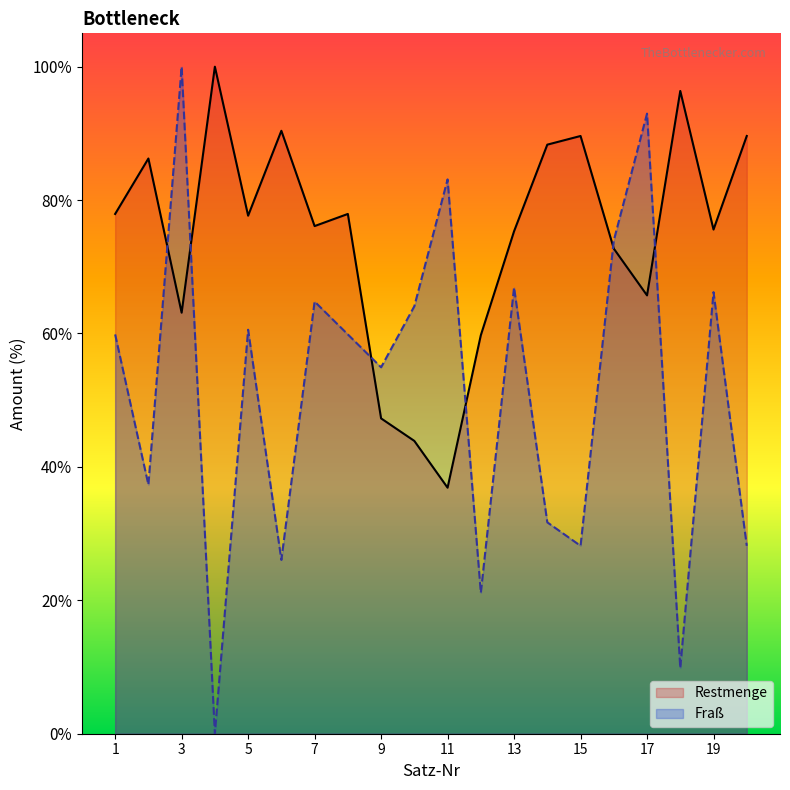

Is it true that Restmenge equals 89.6 at 20?

True